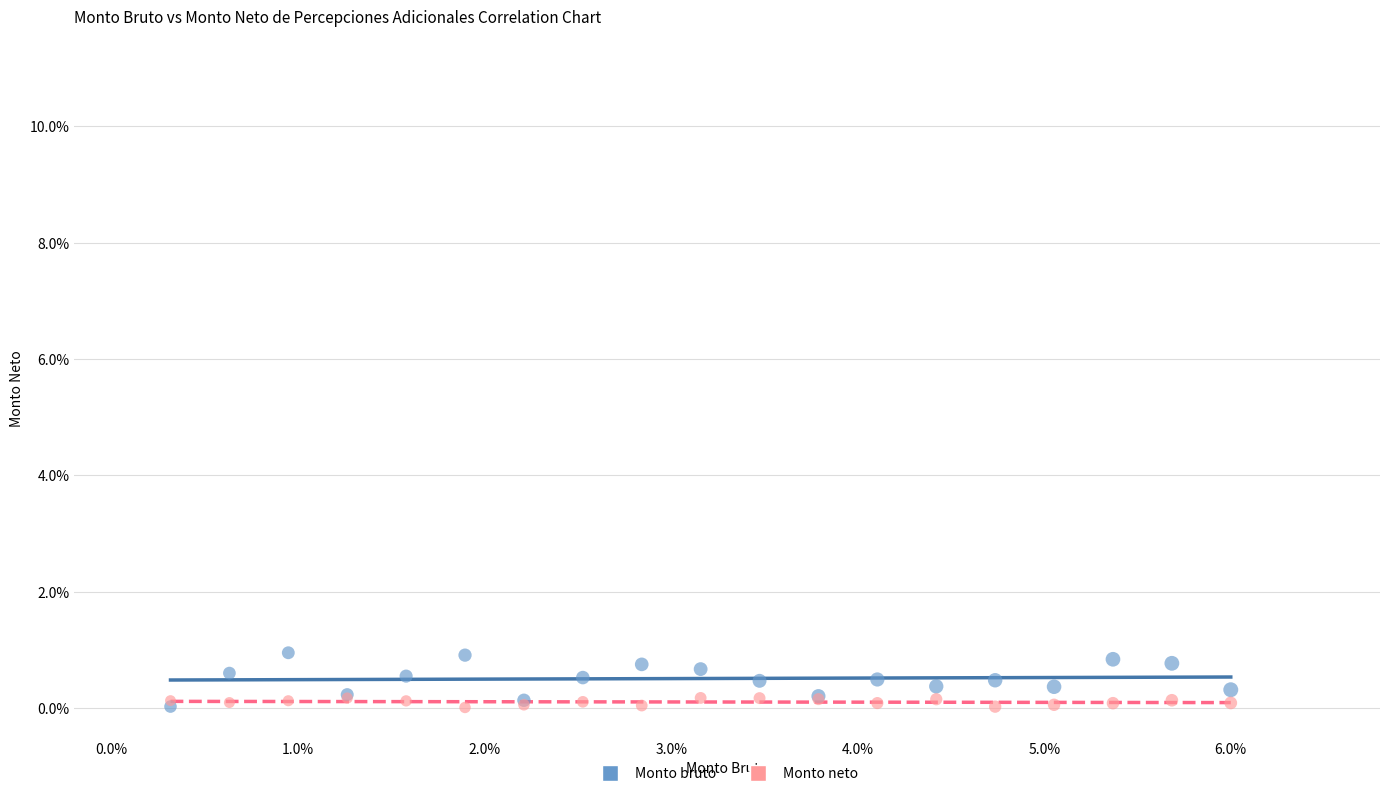

What are all the series names shown in the legend?

Monto bruto, Monto neto